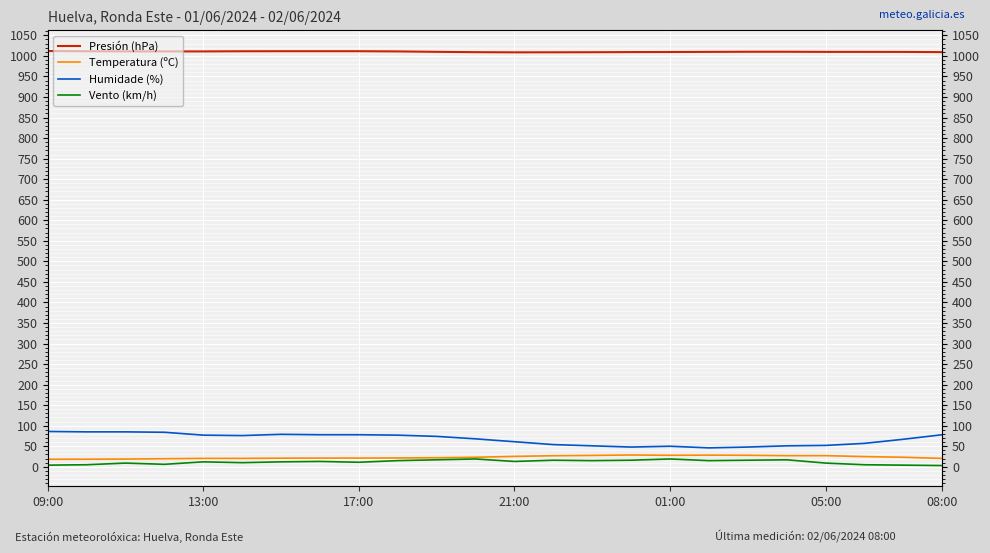

What is the label of the 6th point from the left?

05:00